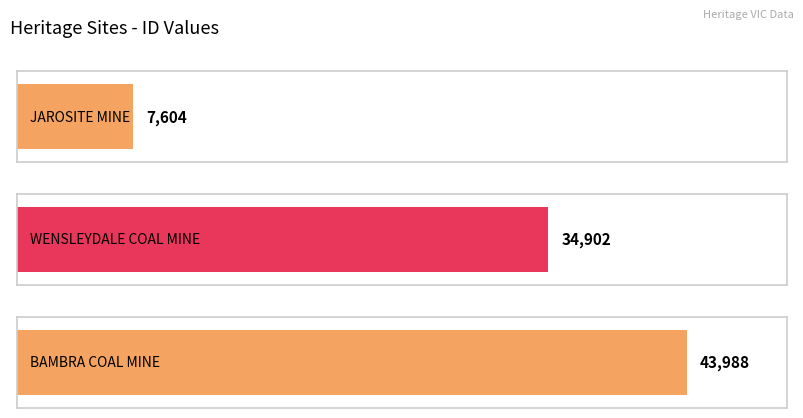

What value does the data have at JAROSITE MINE, to the nearest 10?

7600